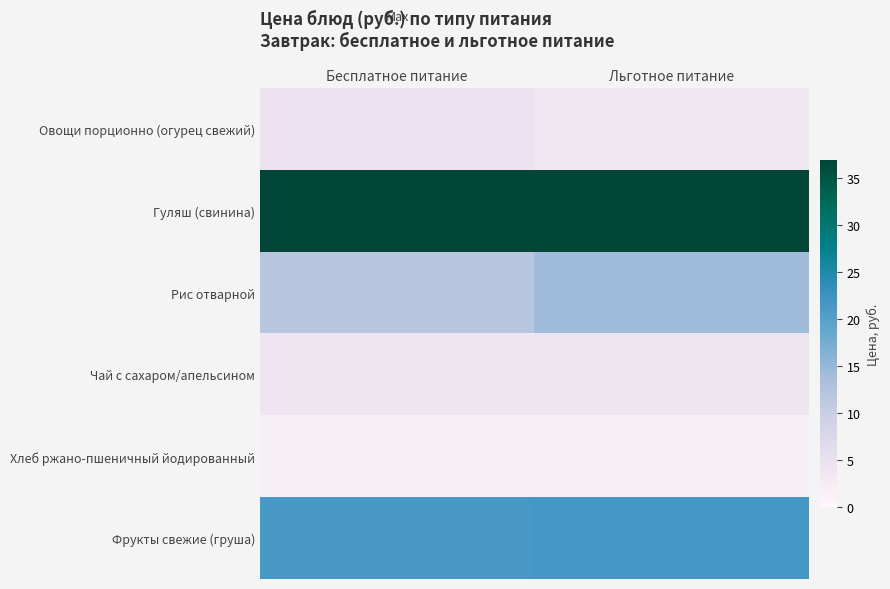

What is the total value across all series at Бесплатное питание?

80.0